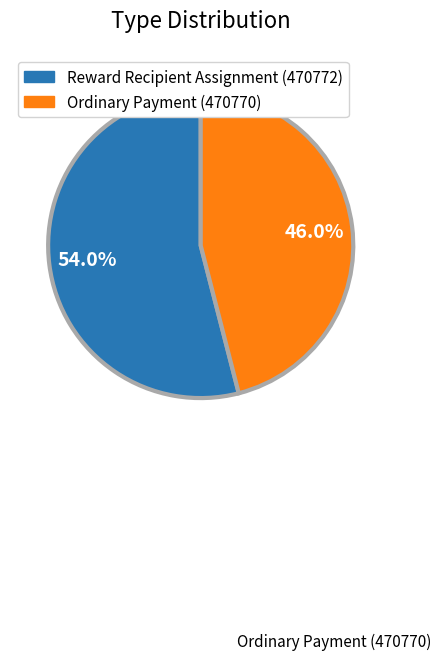

Does any single category account for the majority?

Yes